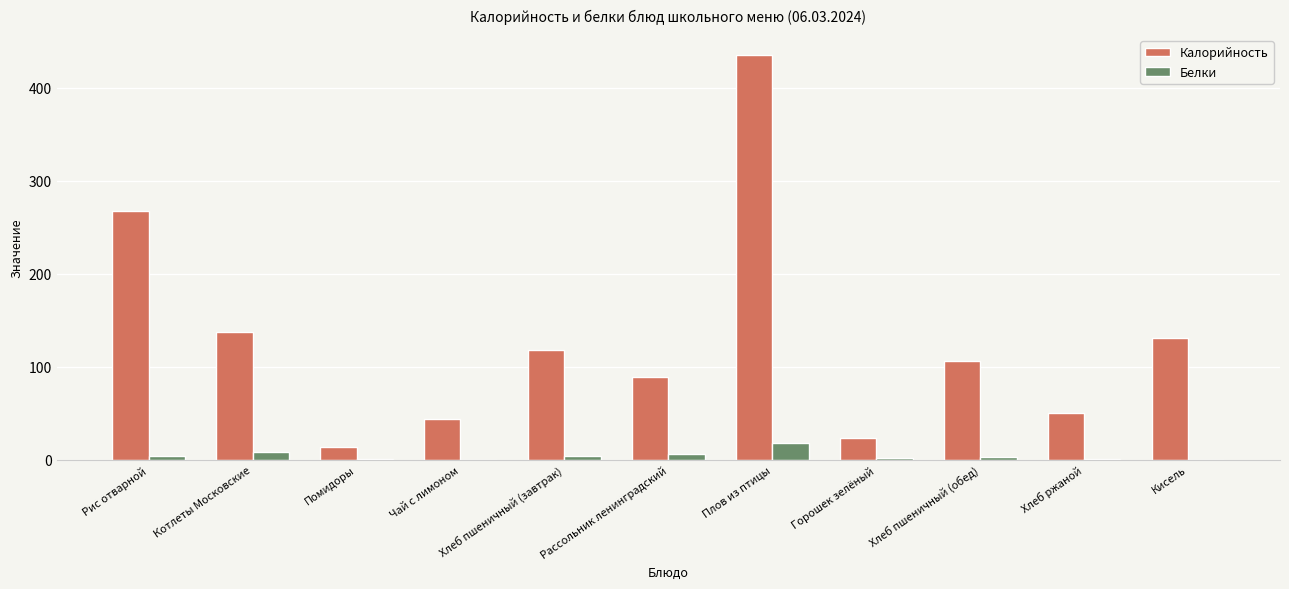

What is the difference between the Белки values at Горошек зелёный and Котлеты Московские?

6